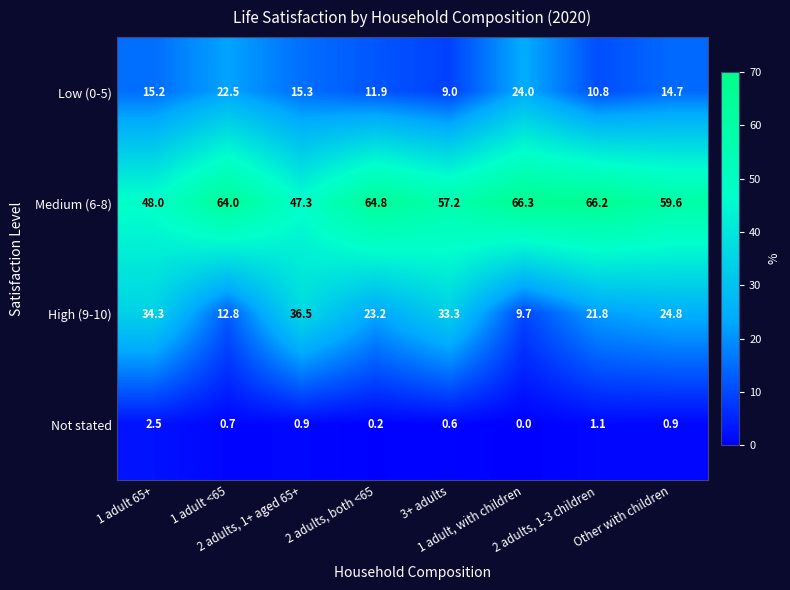

At 3+ adults, list the series in order from smallest to largest.

Not stated, Low (0-5), High (9-10), Medium (6-8)